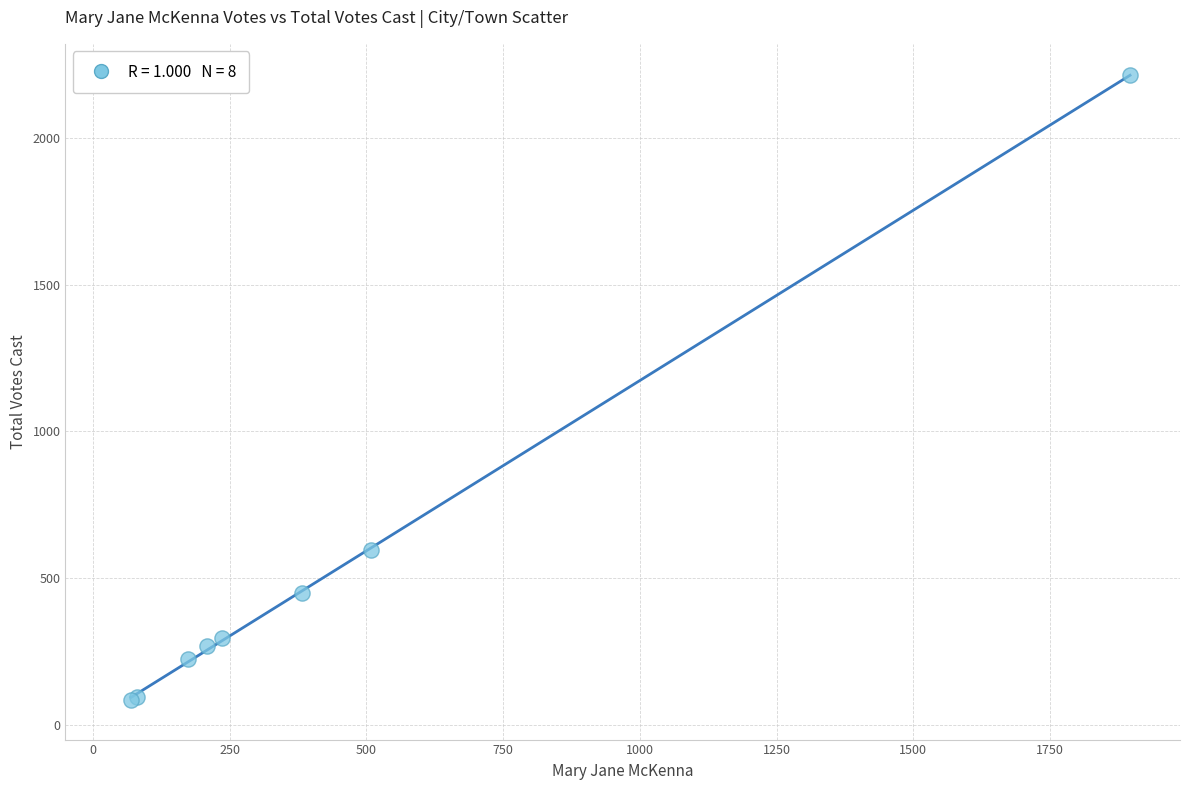

What Y value in the scatter plot is closest to 1149?

596